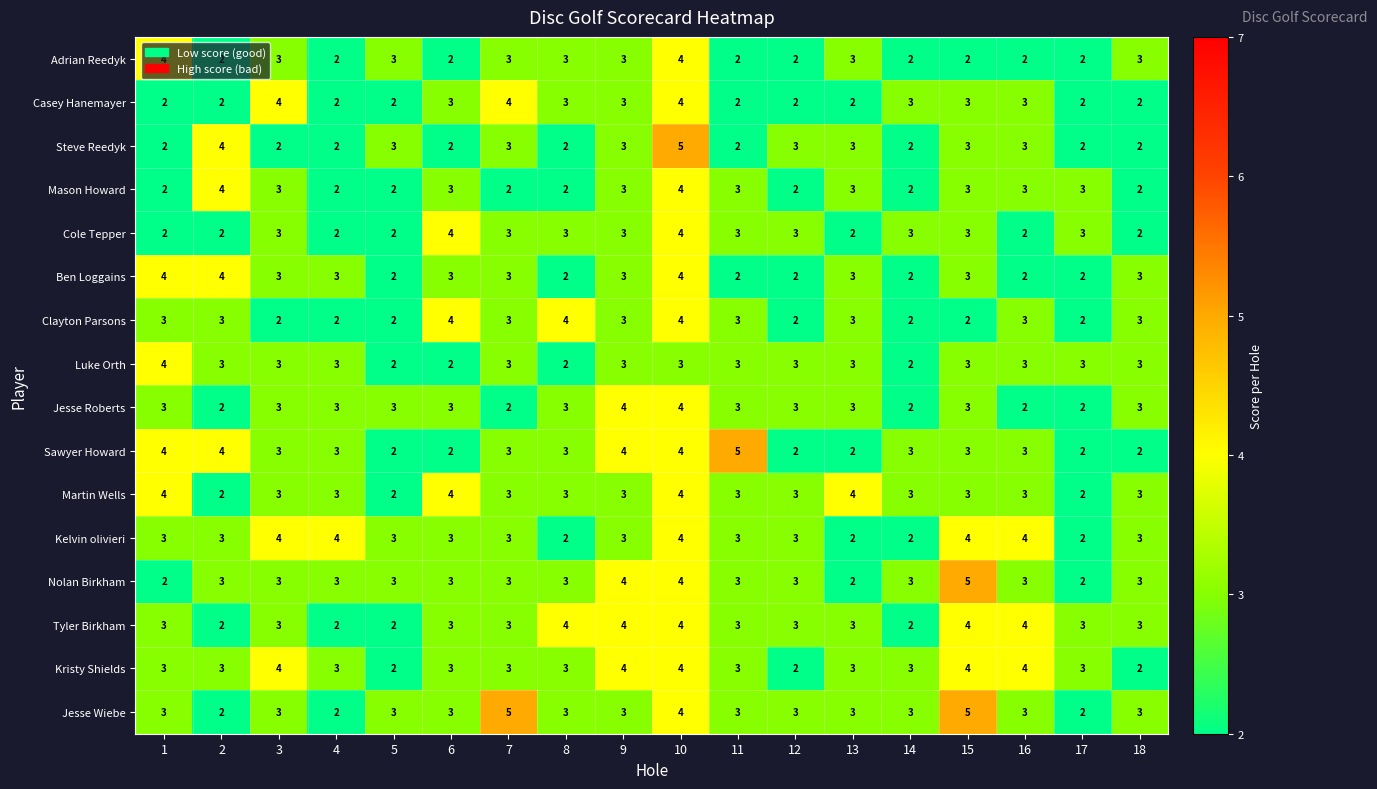

What is the sum of the Cole Tepper values at 14 and 6?

7